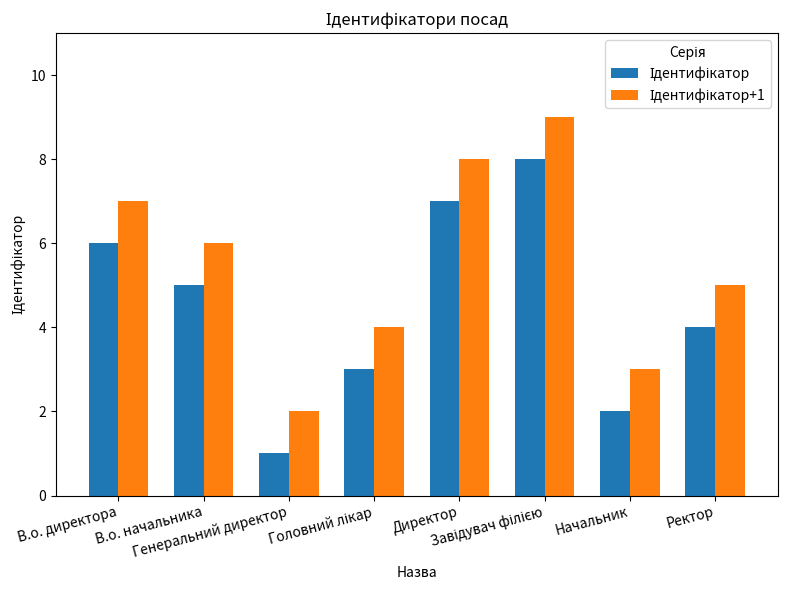

What is the greatest value displayed?

9